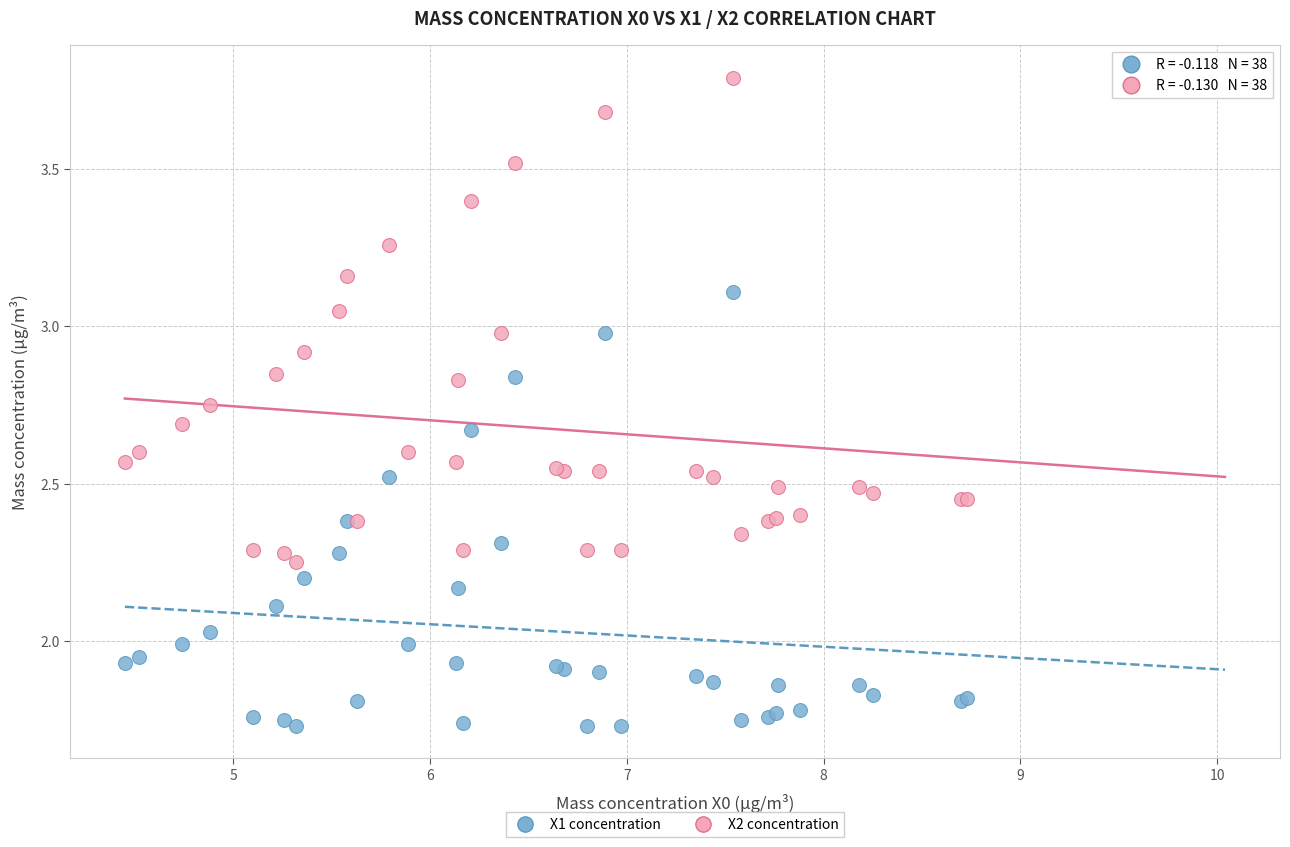

Which series contains the highest Y value?

X2 concentration